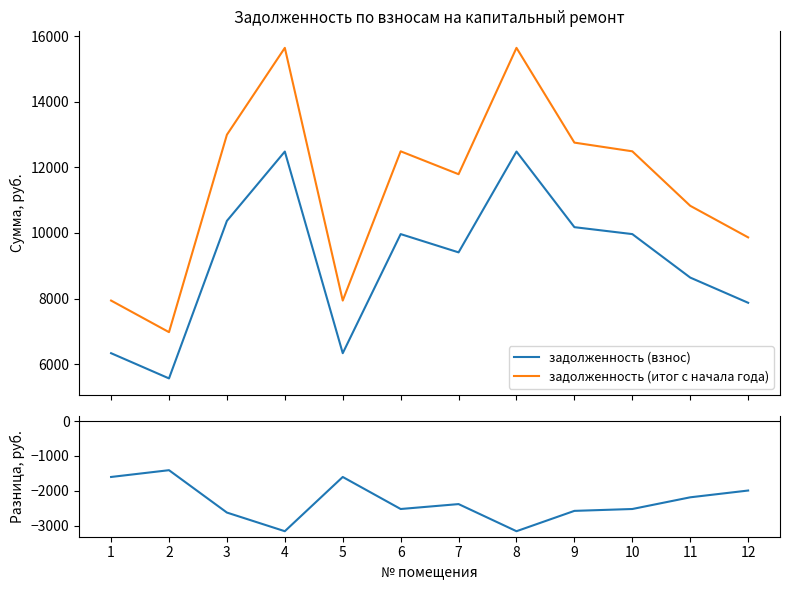

True or false: разница and задолженность (взнос) intersect in this chart.

False